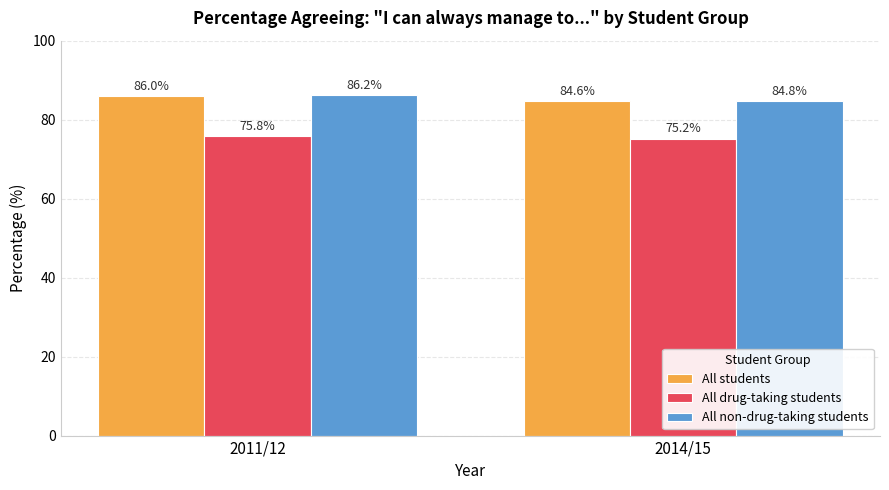

Is the value of All non-drug-taking students at 2014/15 greater than the value of All students at 2011/12?

No